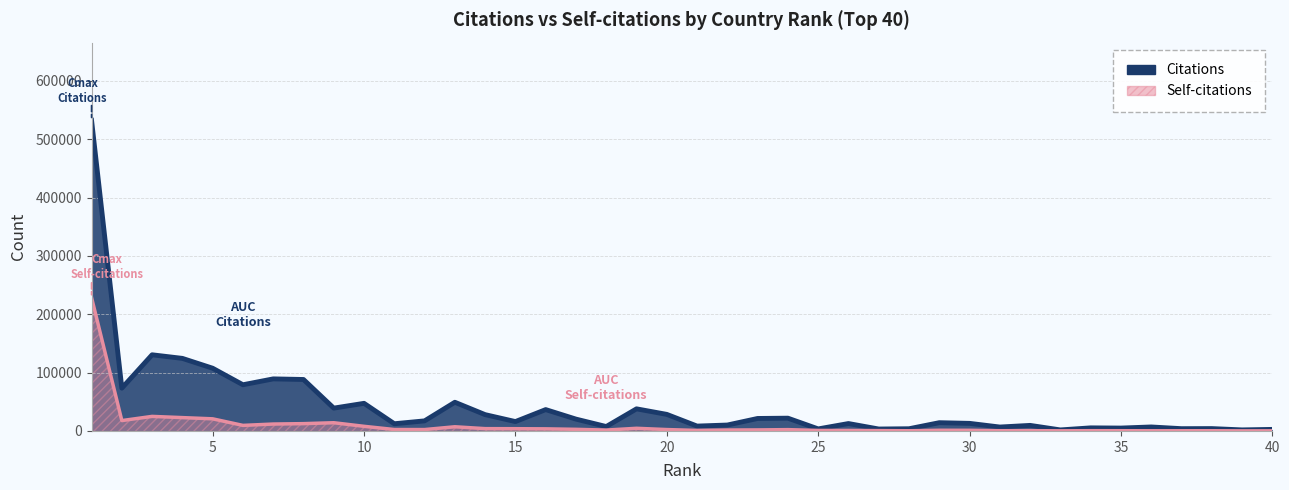

True or false: Self-citations has more than 0 points higher than both neighbors.

True